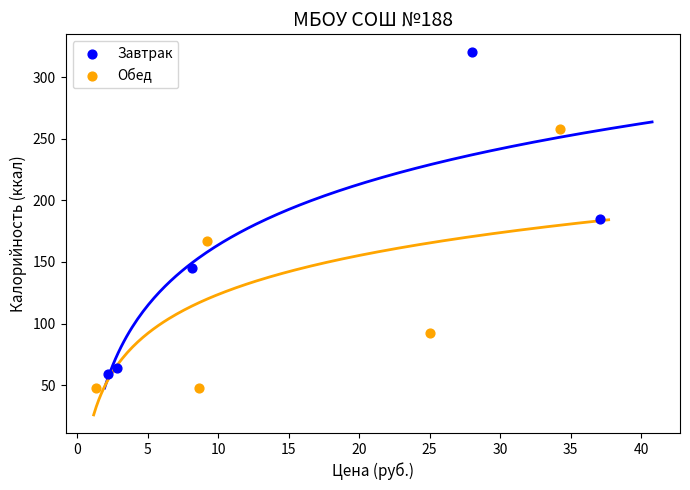

What are all the series names shown in the legend?

Завтрак, Обед